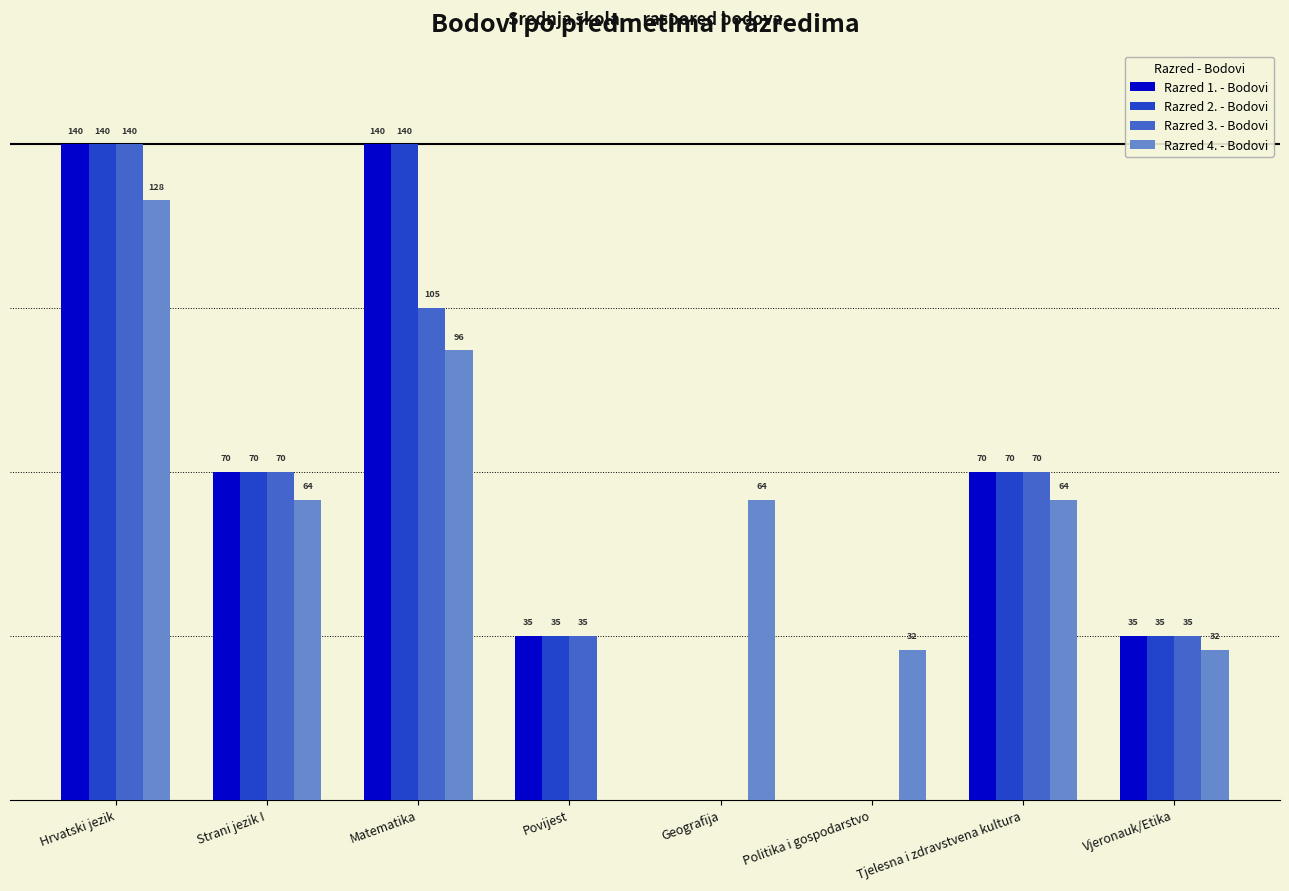

Does the chart contain stacked bars?

No